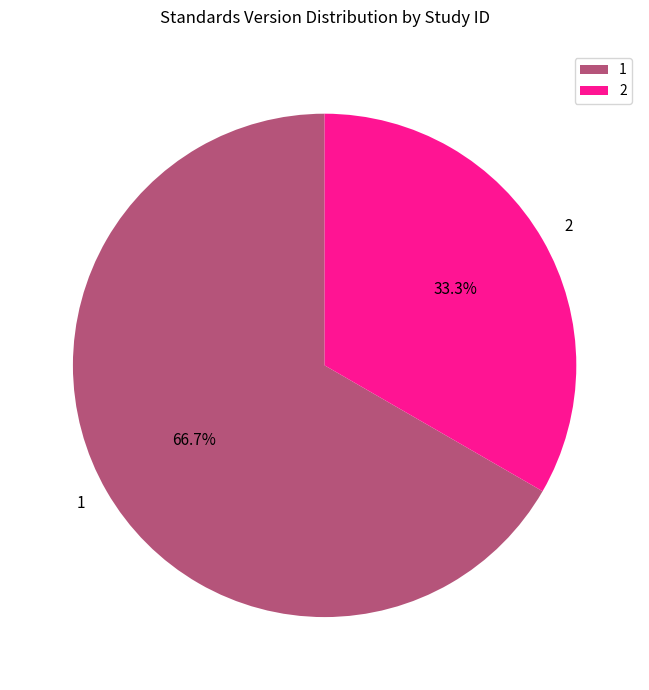

Combined, do 2 and 1 account for over 50%?

Yes